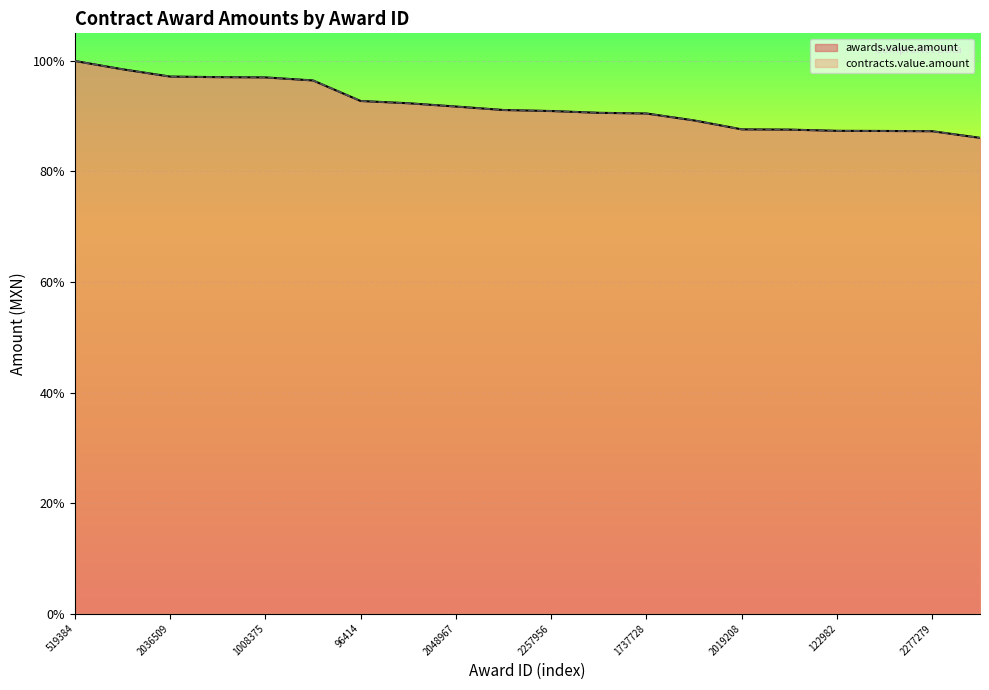

Does the chart display data point markers on the line(s)?

No